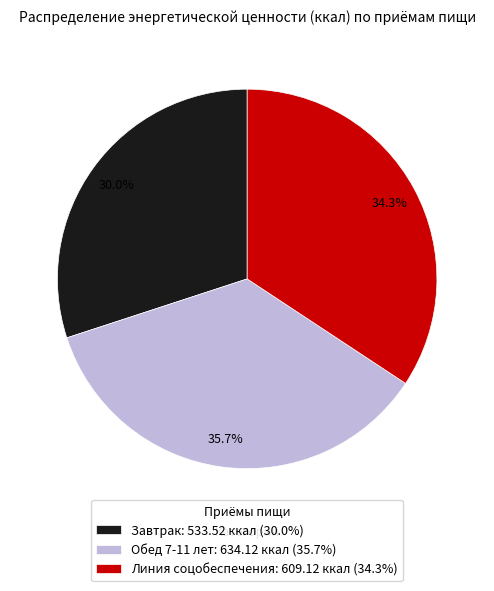

What percentage is NOT represented by Завтрак?

70.0%